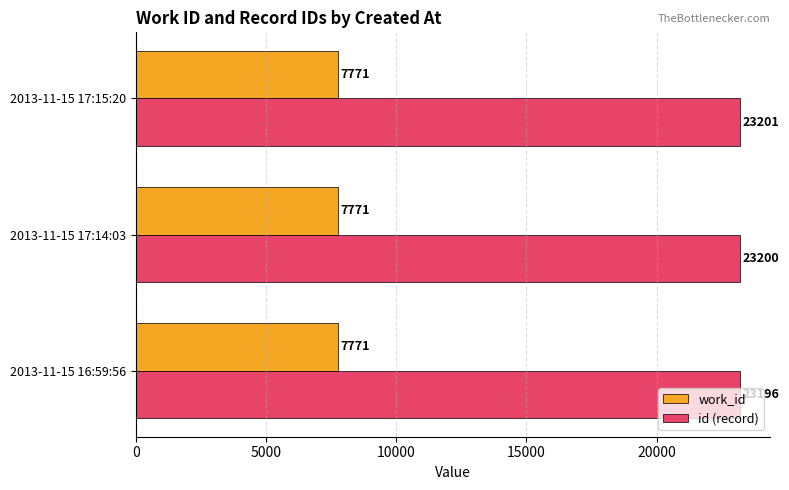

List the series in order of their overall mean, lowest first.

work_id, id (record)